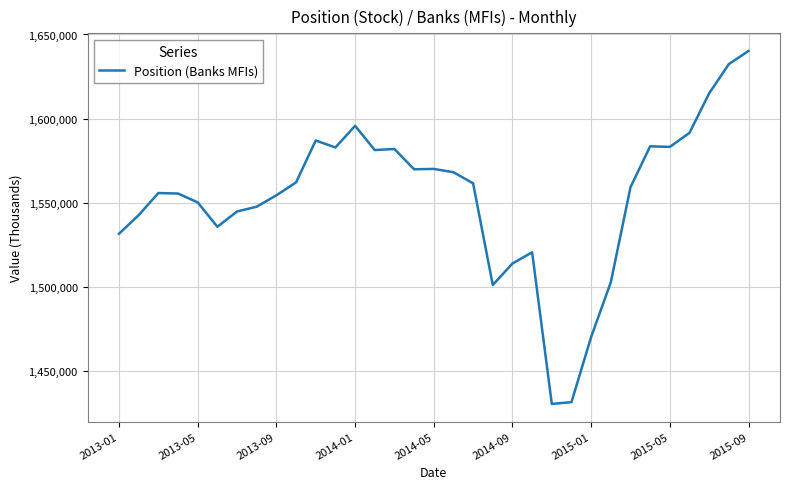

What is the maximum value shown in the chart?

1640219